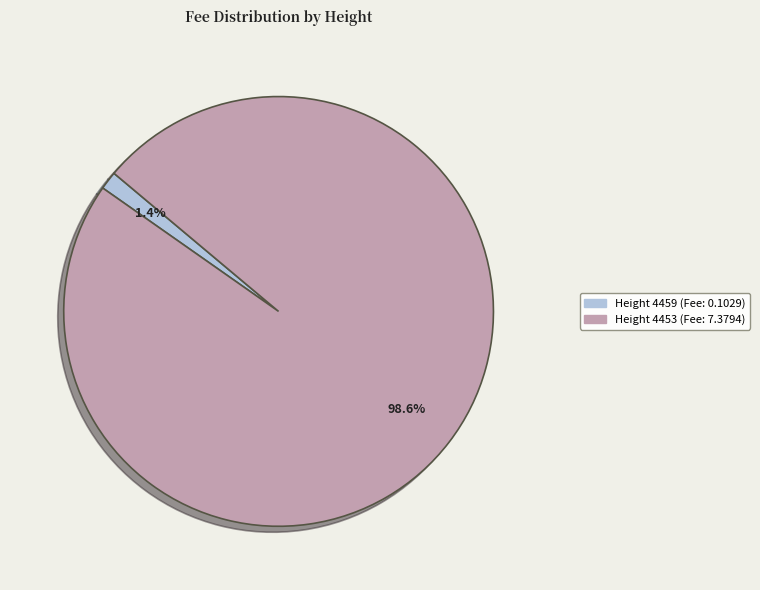

Does any single category account for the majority?

Yes